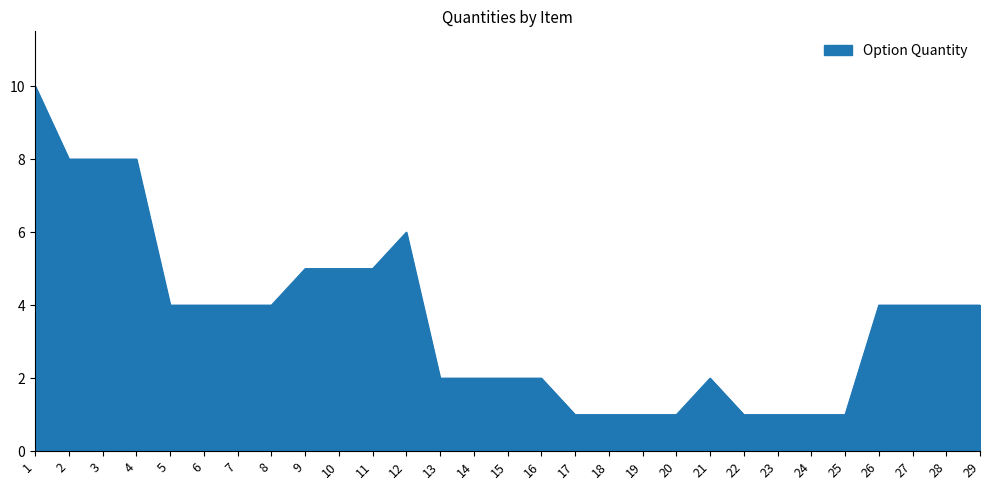

The value at 25 is 0. True or false?

False